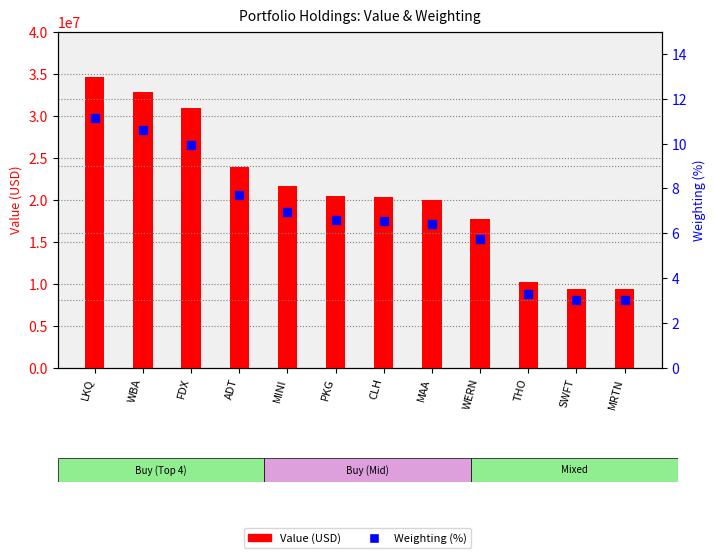

How many distinct data groups are displayed?

2